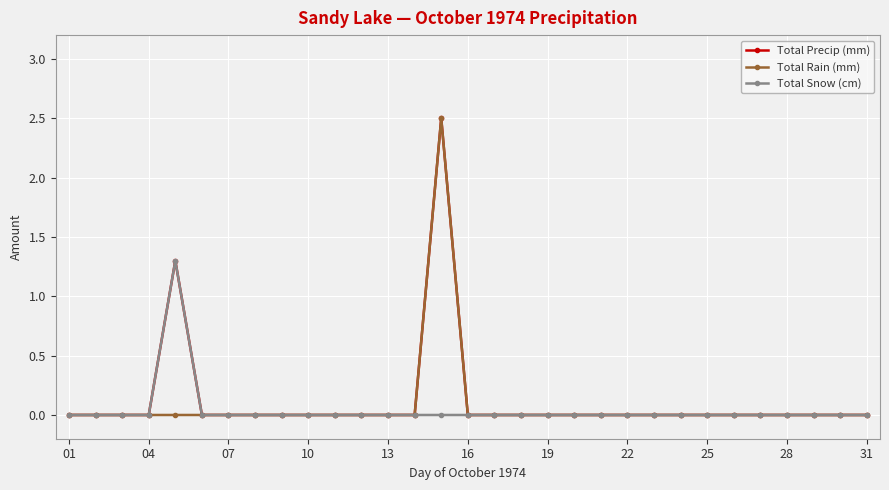

What is the highest value of the Total Rain (mm) series?

2.5